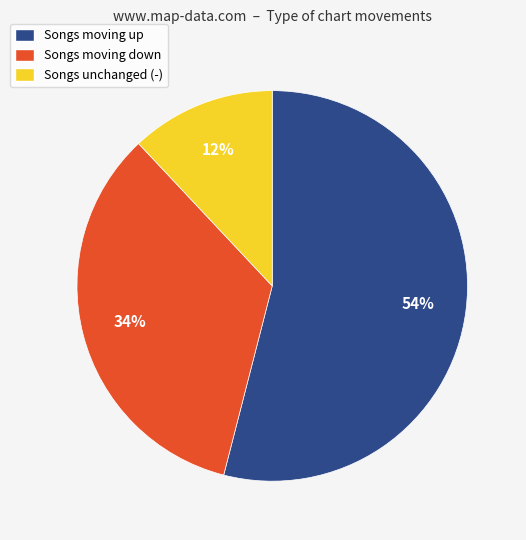

What is the majority slice?

Songs moving up